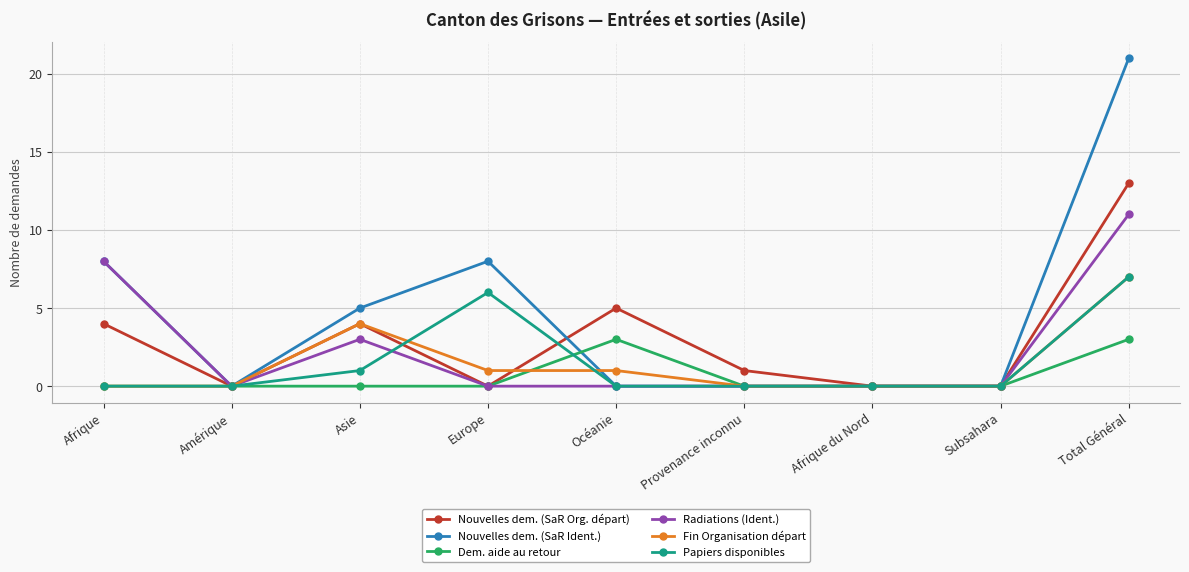

What is the label of the 8th point from the left?

Subsahara